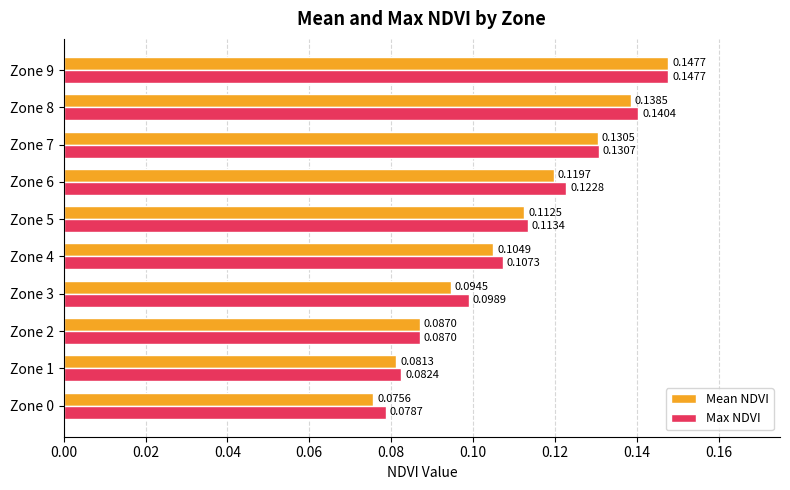

Which series has the largest range (max minus min)?

Mean NDVI